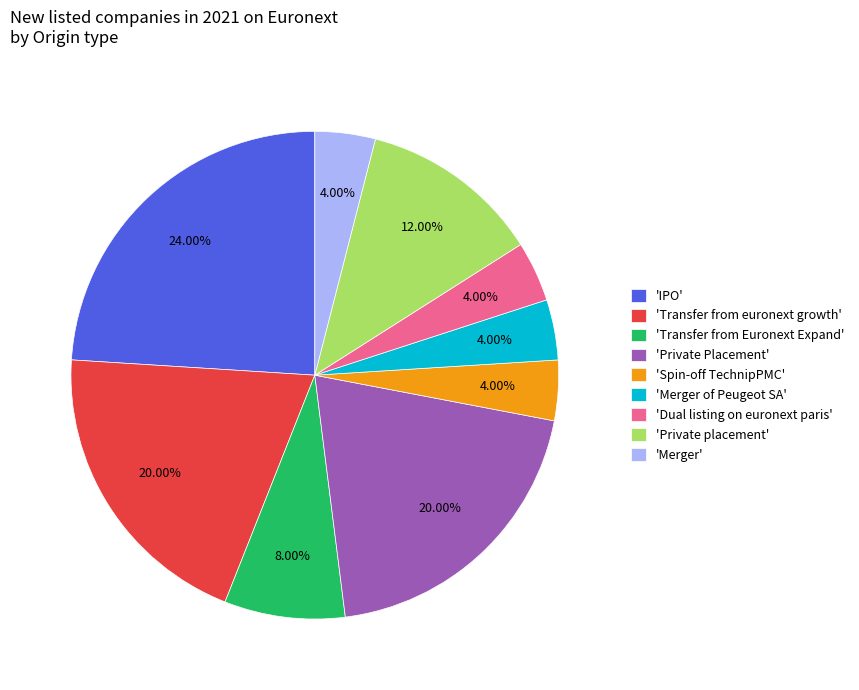

What is the ratio of the value at 'Transfer from Euronext Expand' to the value at 'Private placement'?

0.7